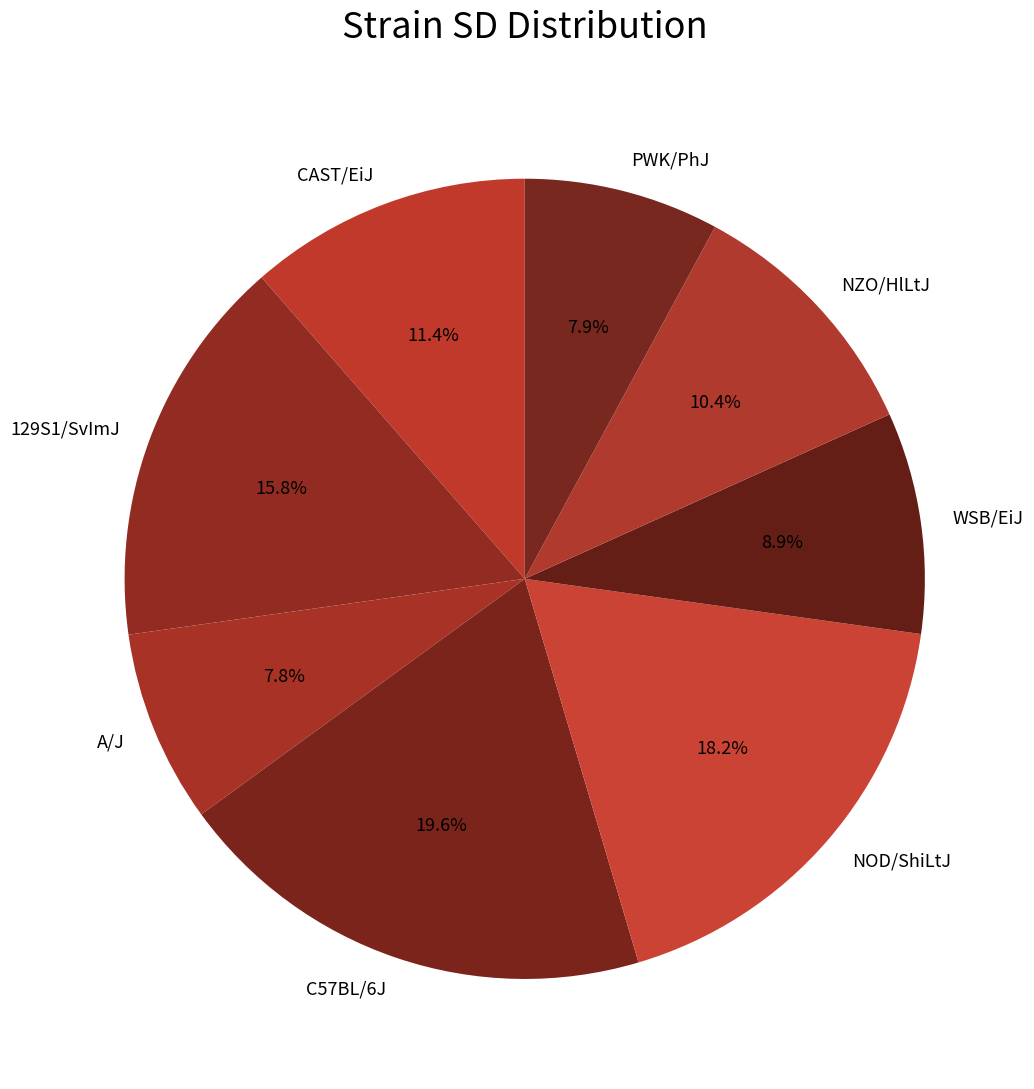

How many slices are in this pie chart?

8